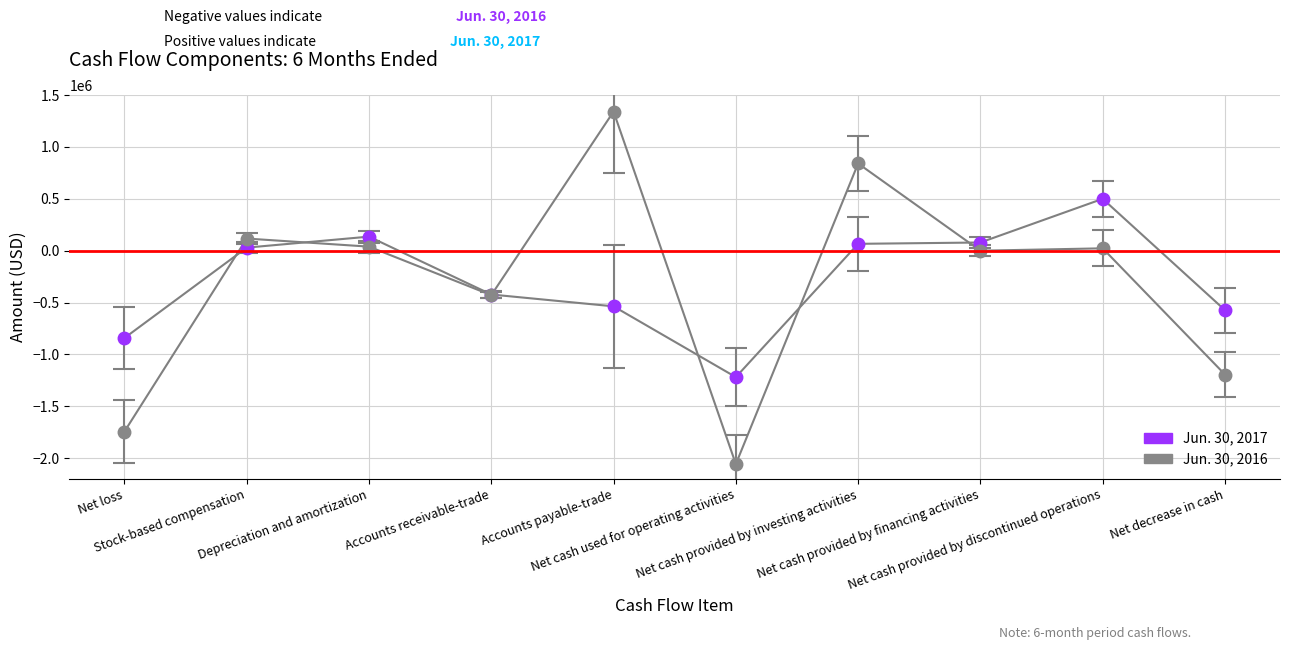

Is it true that Jun. 30, 2017 equals 79000 at Net cash provided by financing activities?

True